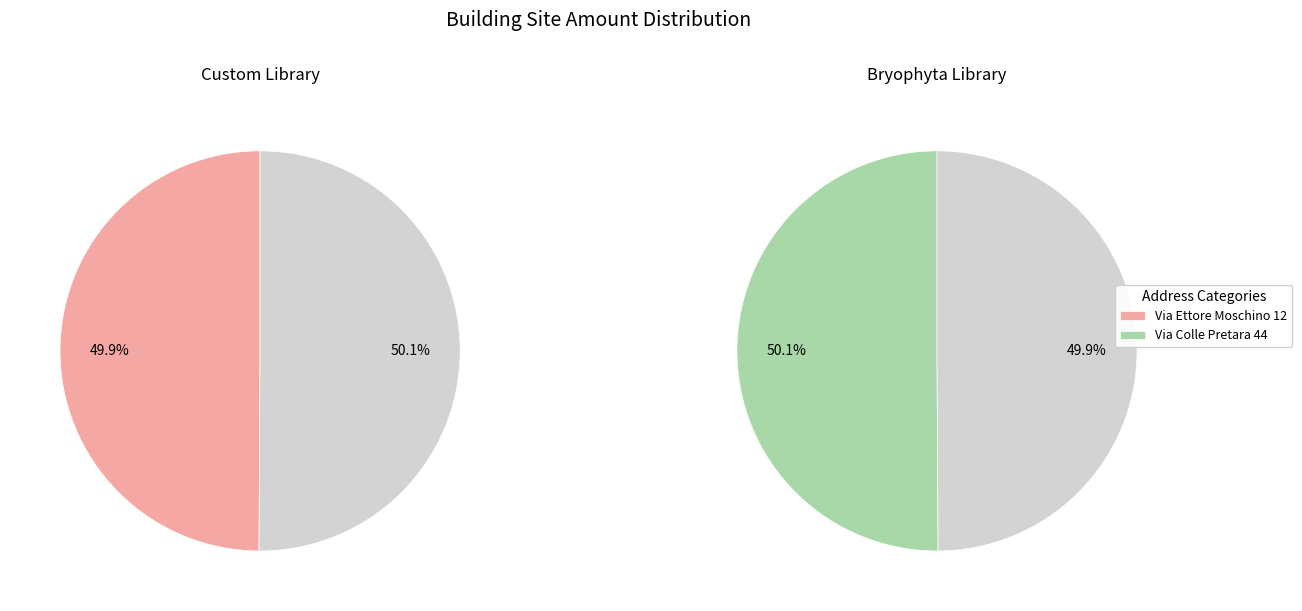

How many slices are in this pie chart?

2